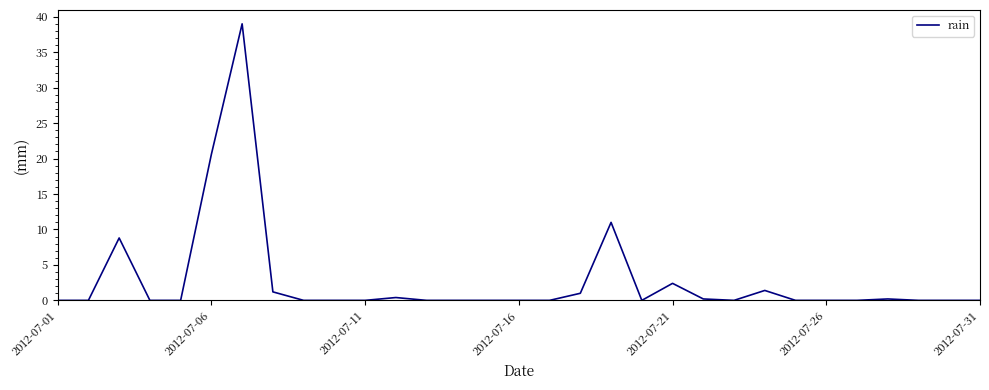

What is the maximum value shown in the chart?

39.0